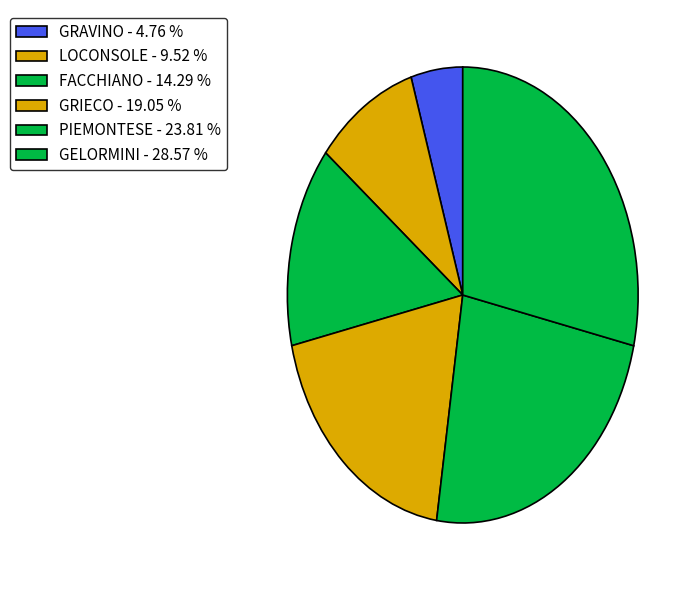

How many slices are in this pie chart?

6